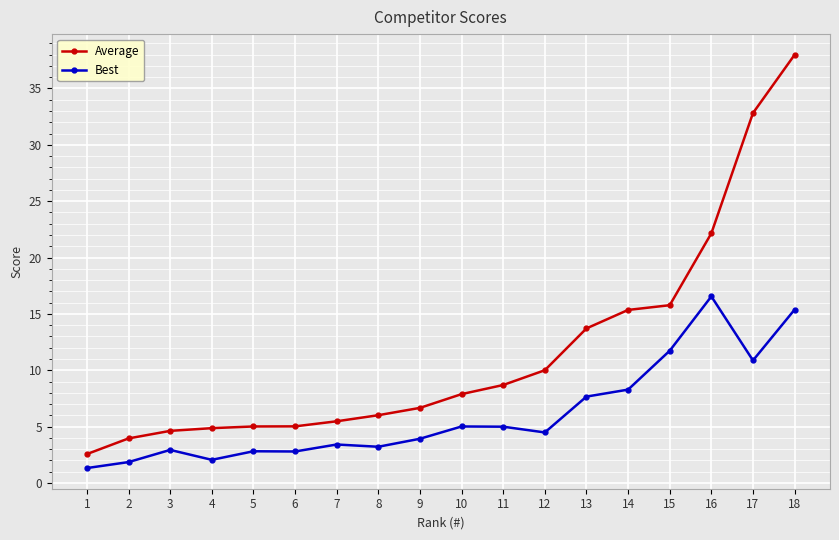

Rank the series at 3 from lowest to highest value.

Best, Average